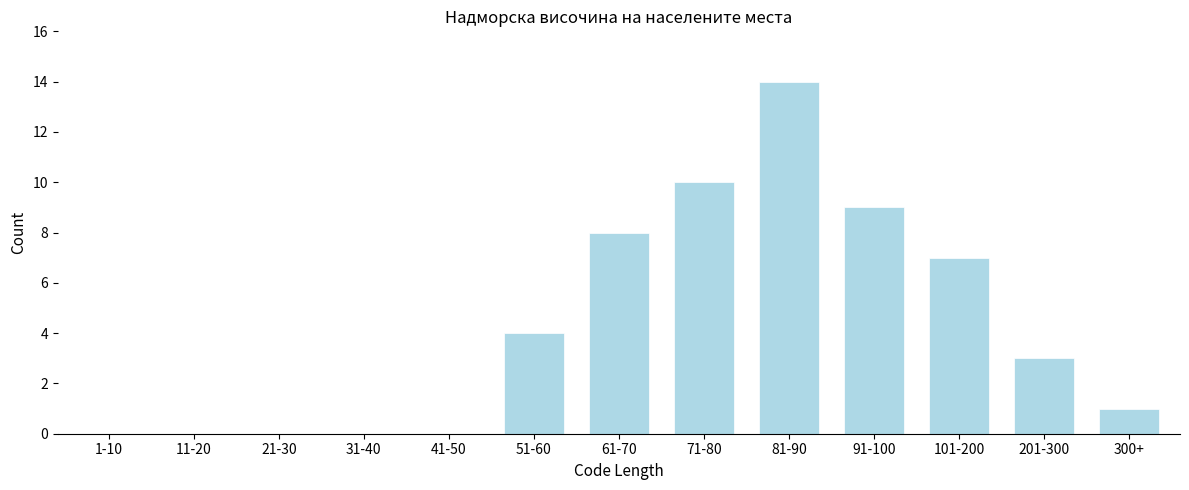

Reading left to right, transcribe all the data shown in this chart.

1-10=0	11-20=0	21-30=0	31-40=0	41-50=0	51-60=4	61-70=8	71-80=10	81-90=14	91-100=9	101-200=7	201-300=3	300+=1